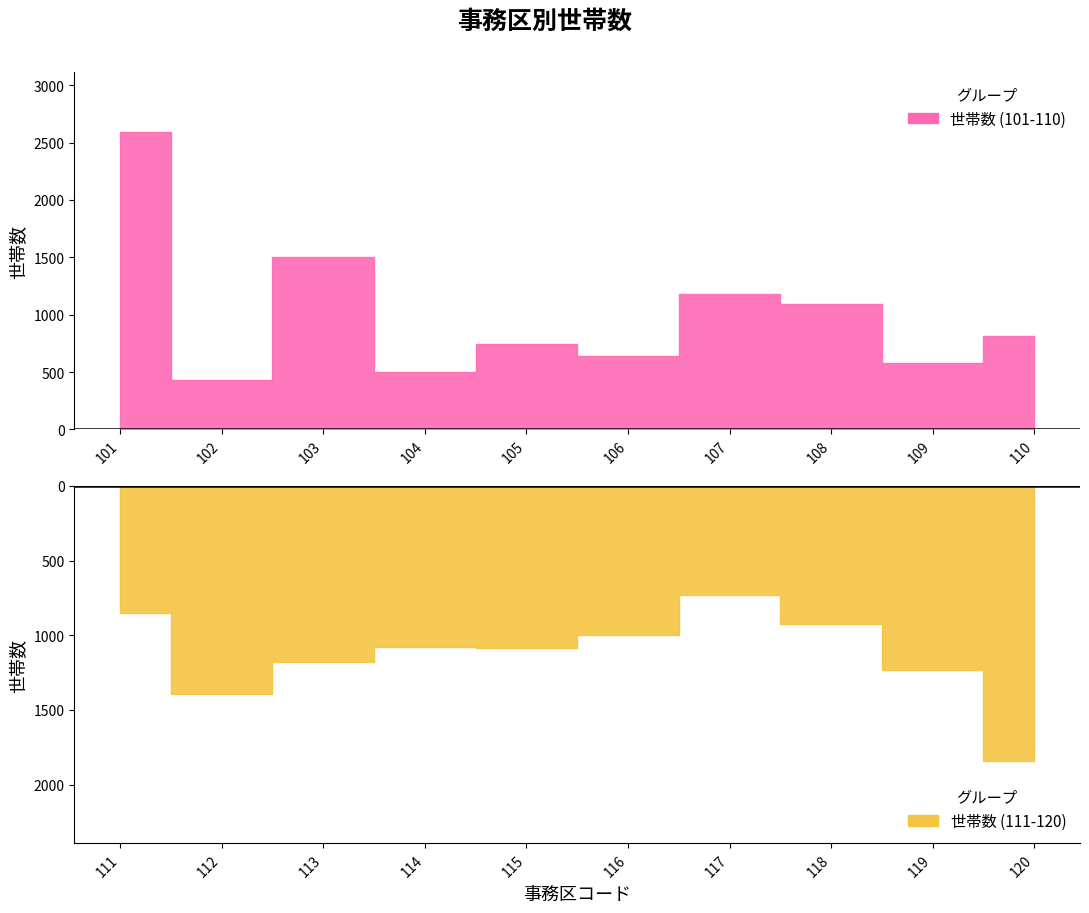

How many data points are less than 1081?

10